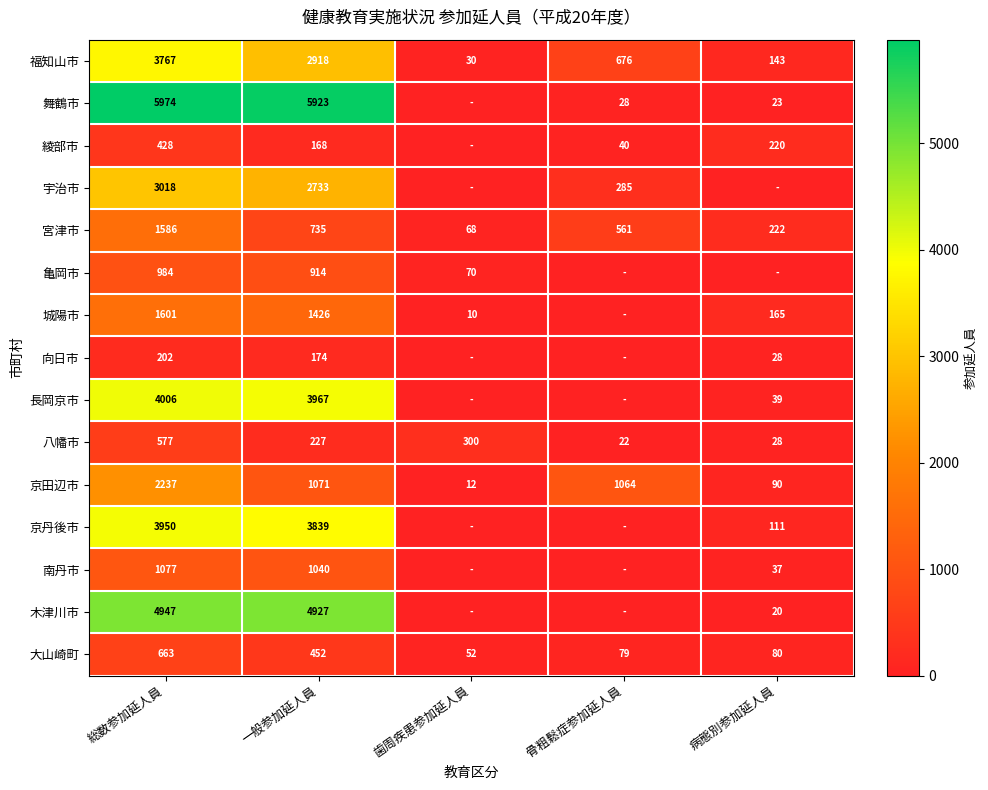

The 八幡市 series shows 49 at 病態別参加延人員. True or false?

False